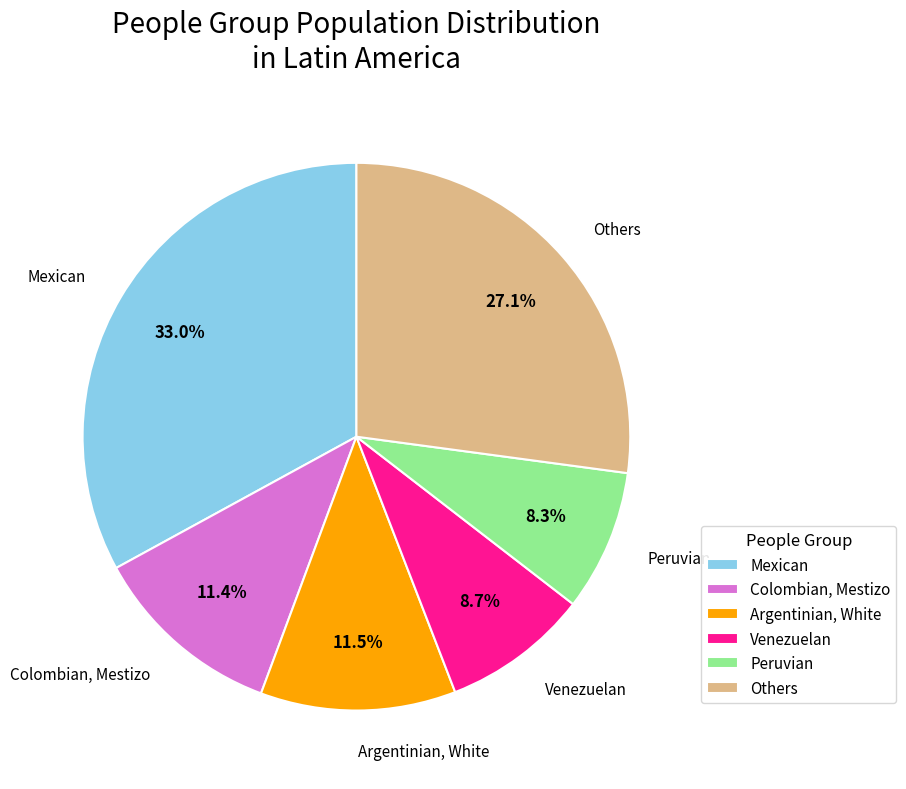

To the nearest percent, what is the average slice percentage?

17%